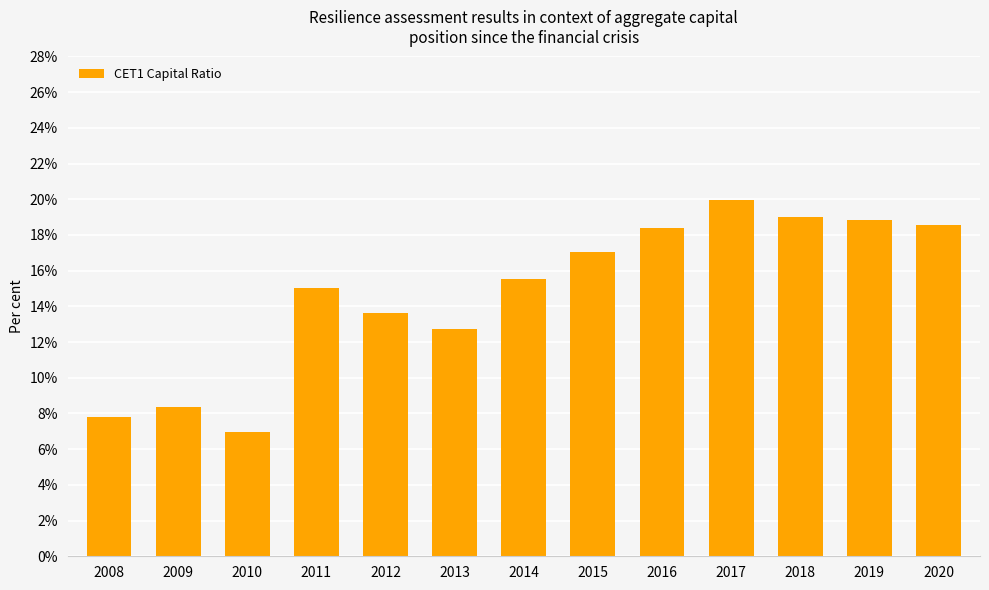

Is it true that the value at 2016 is 29.5?

False